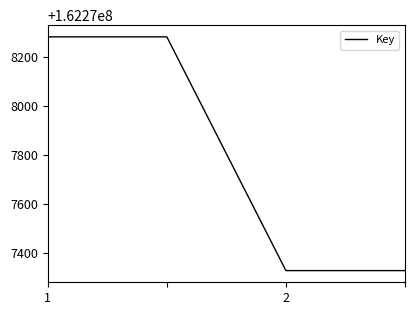

True or false: there are more than 1 points higher than both neighbors.

False